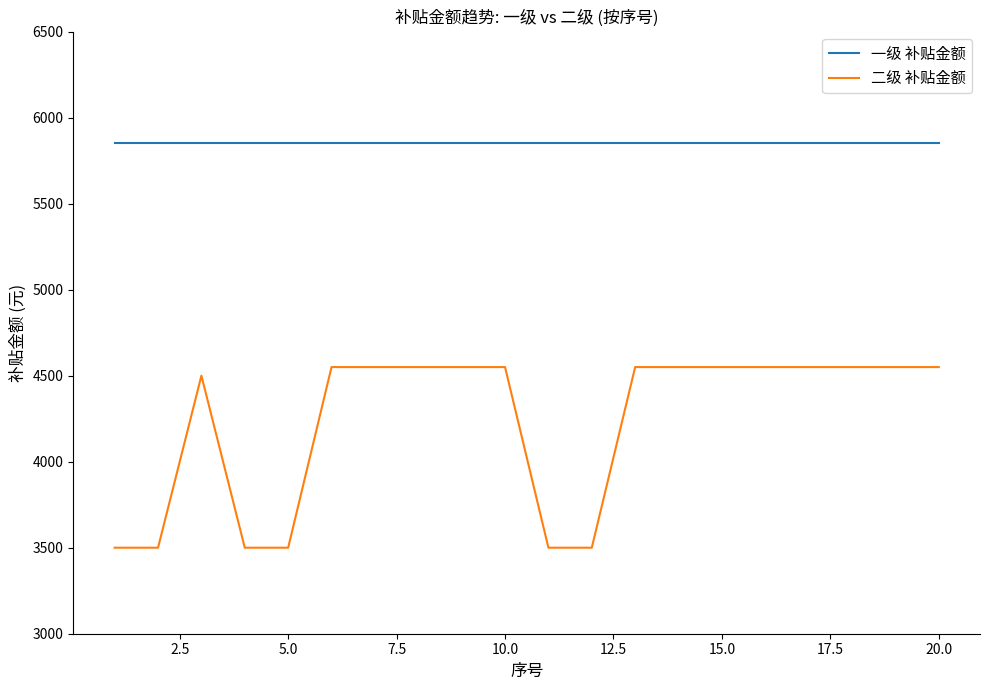

What is the difference between the second highest and minimum values in the 二级 补贴金额 series?

1050